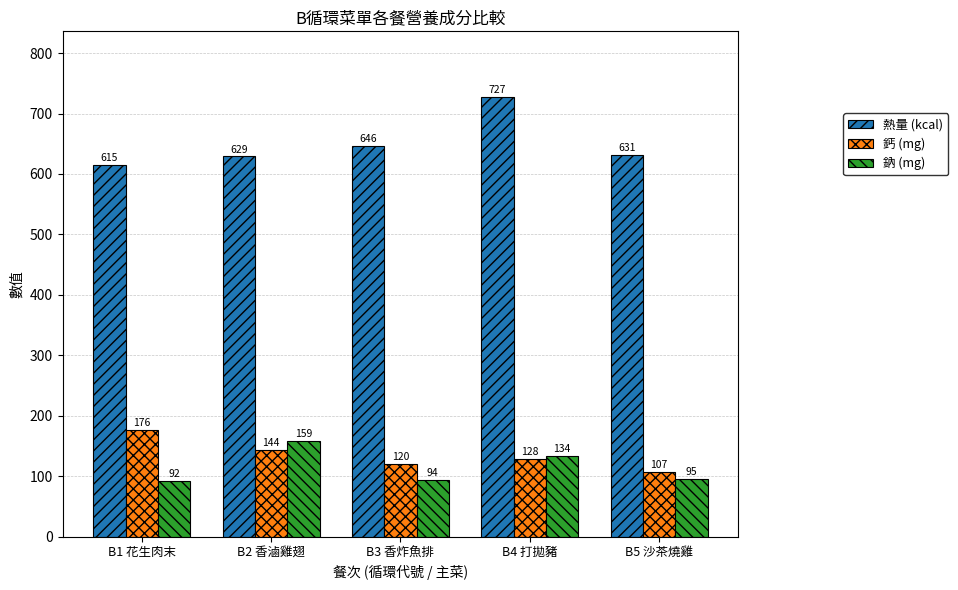

Are the bars grouped side by side (vs. stacked)?

Yes